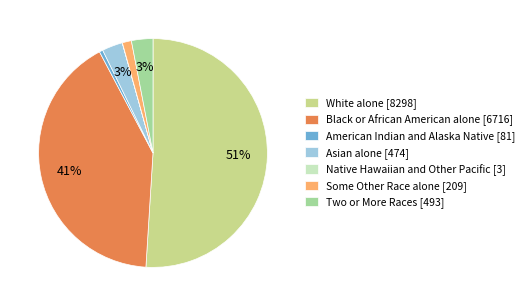

To the nearest percent, what is the average slice percentage?

14%